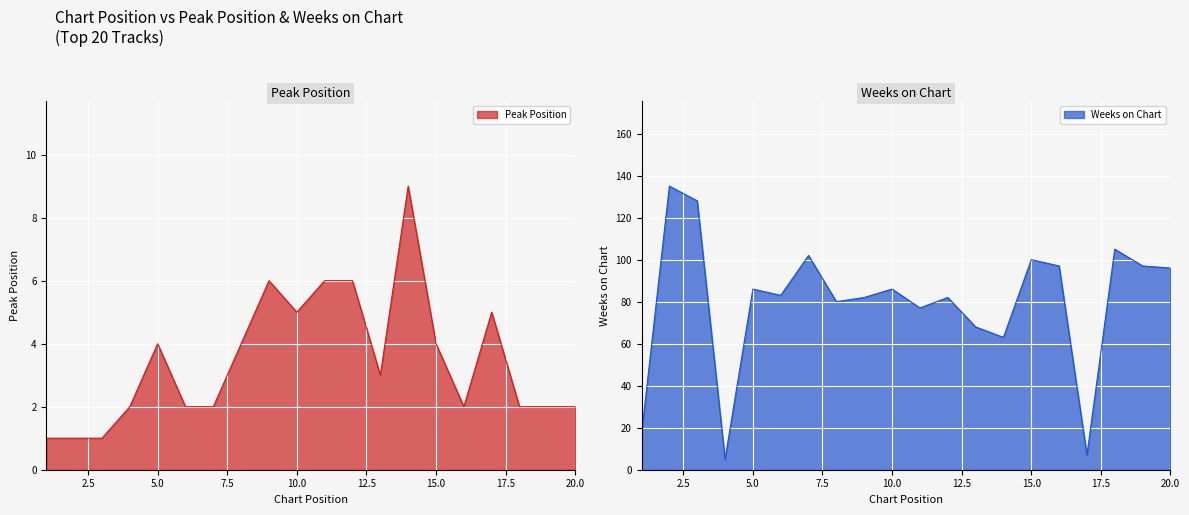

What is the value of the Weeks on Chart point at the 7th from the left?

102